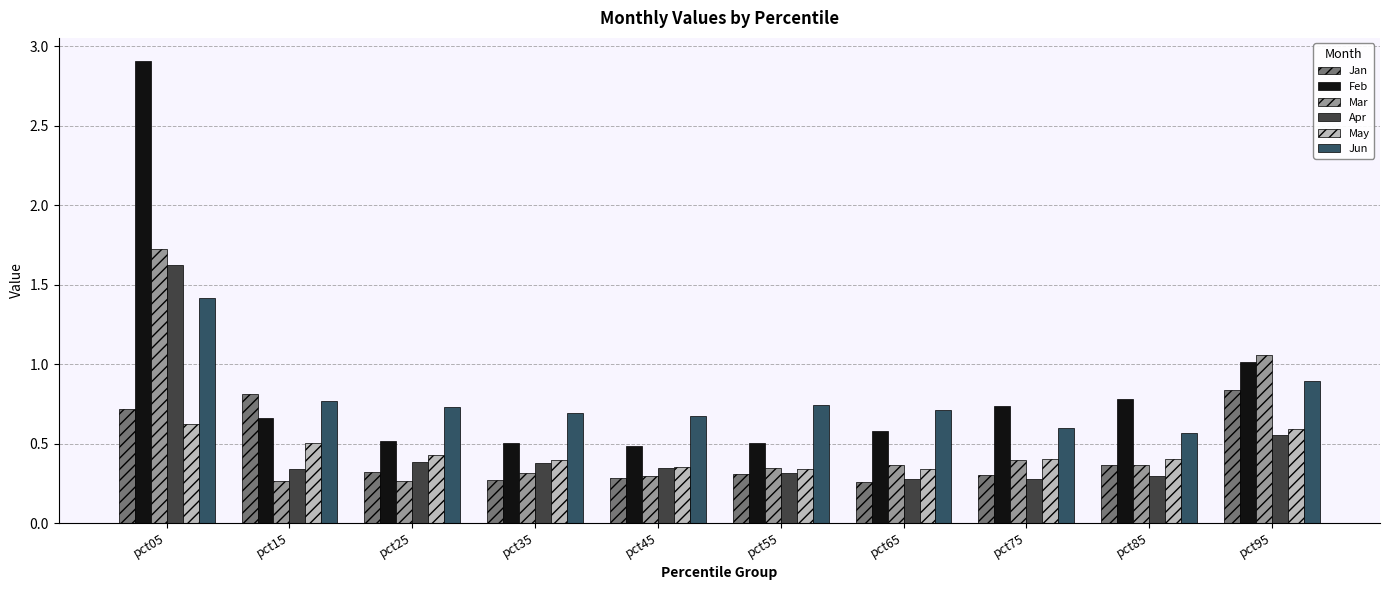

What is the sum of all Feb values?

8.7